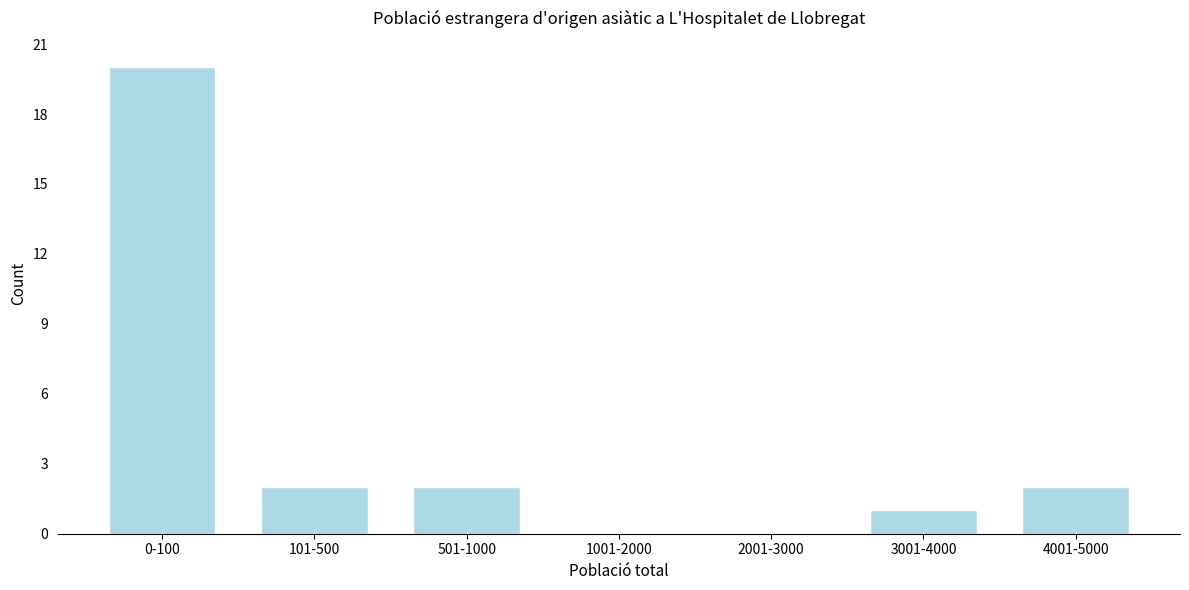

Reading left to right, what are all the values shown in this chart?

0-100=20	101-500=2	501-1000=2	1001-2000=0	2001-3000=0	3001-4000=1	4001-5000=2